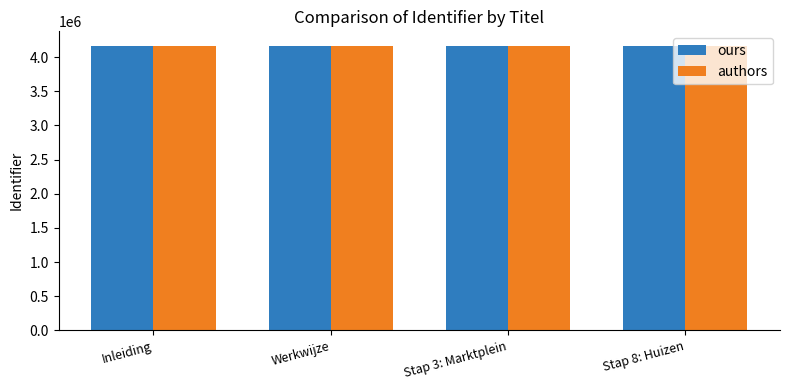

What is the label of the 4th bar from the left?

Stap 8: Huizen